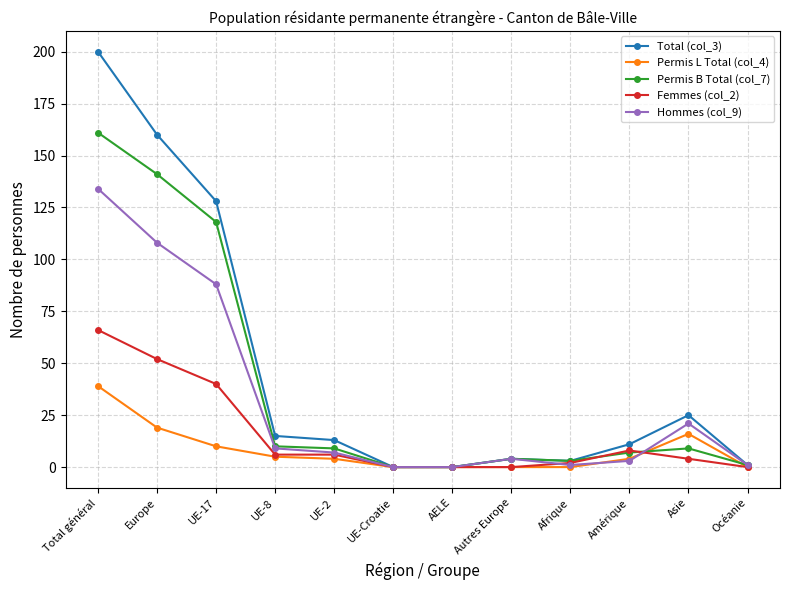

The Hommes (col_9) series shows -44 at UE-Croatie. True or false?

False